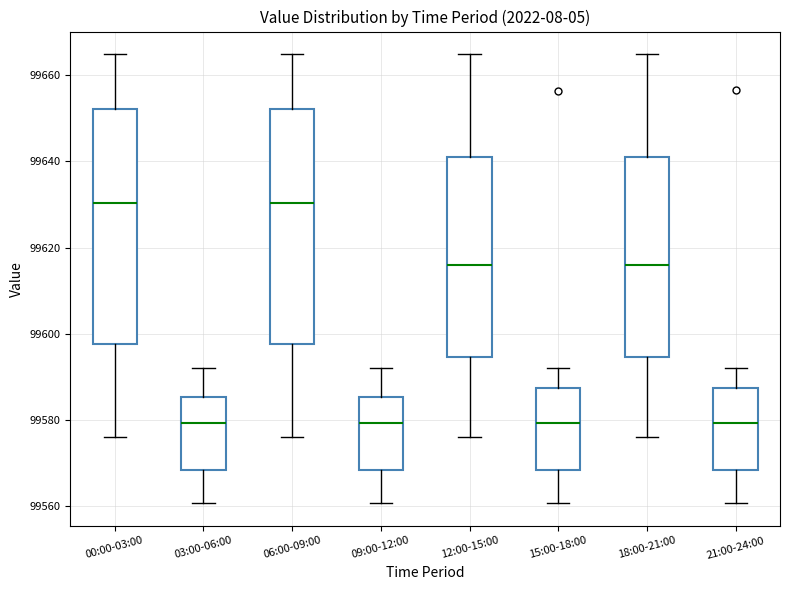

Reading left to right, transcribe this box plot: for each box, give where its median line is, the range the box spans, and where its two whiskers end, as read against the y-axis. The values are not printed on the chart, so give them approximately, as read against the axis.

00:00-03:00: median 99630, box 99598 to 99652, whiskers 99576 to 99664
03:00-06:00: median 99580, box 99568 to 99586, whiskers 99560 to 99592
06:00-09:00: median 99630, box 99598 to 99652, whiskers 99576 to 99664
09:00-12:00: median 99580, box 99568 to 99586, whiskers 99560 to 99592
12:00-15:00: median 99616, box 99594 to 99642, whiskers 99576 to 99664
15:00-18:00: median 99580, box 99568 to 99588, whiskers 99560 to 99592
18:00-21:00: median 99616, box 99594 to 99642, whiskers 99576 to 99664
21:00-24:00: median 99580, box 99568 to 99588, whiskers 99560 to 99592